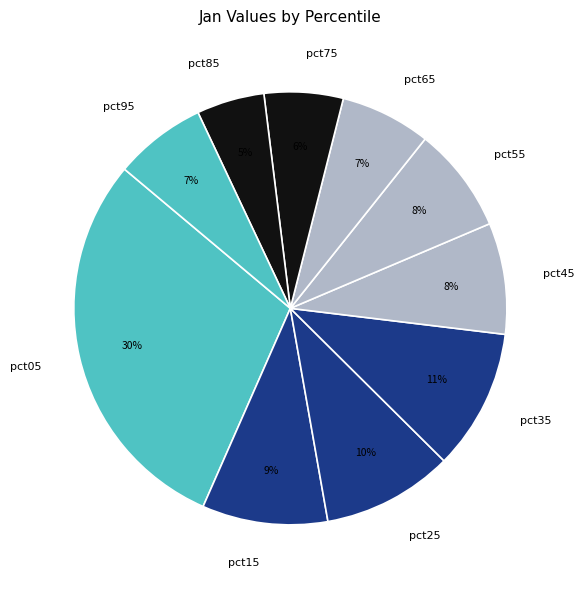

Is there any slice that represents more than half of the pie?

No